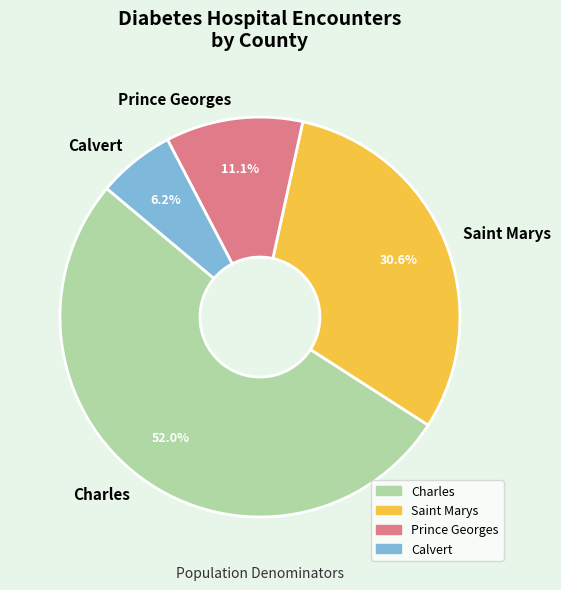

To the nearest percent, what is the difference between the Charles and Prince Georges slice percentages?

41%